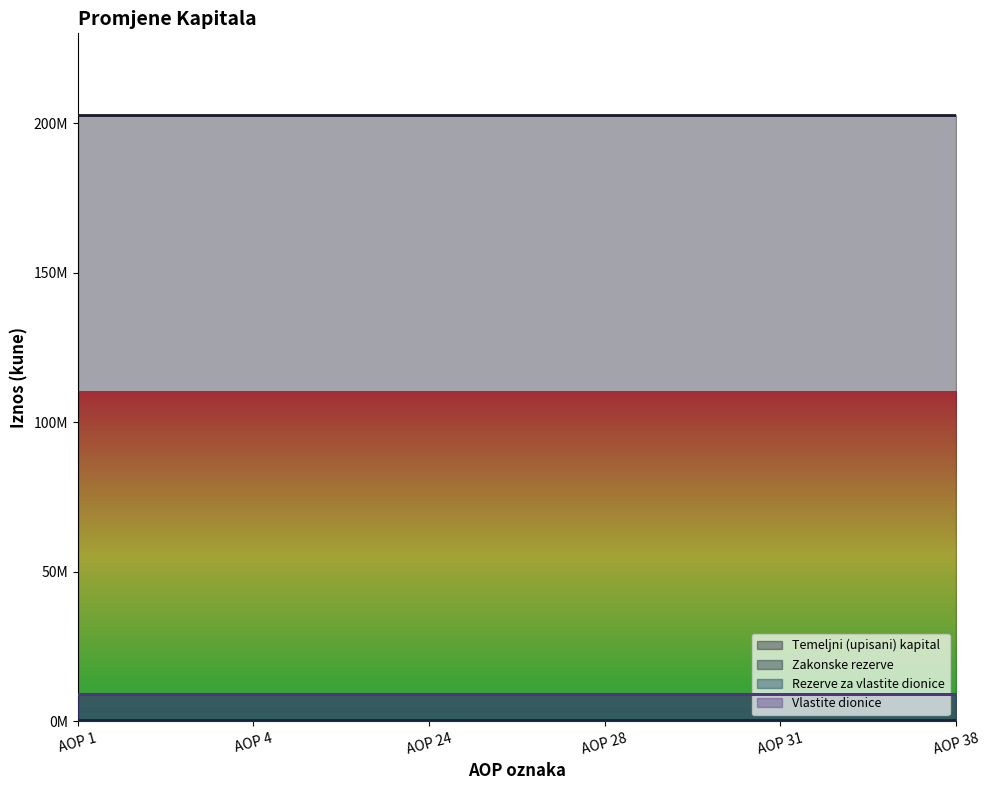

Reading left to right, list all the values displayed in this chart.

Temeljni (upisani) kapital: AOP 1=202769470	AOP 4=202769470	AOP 24=202769470	AOP 28=202769470	AOP 31=202769470	AOP 38=202769470
Zakonske rezerve: AOP 1=488560	AOP 4=488560	AOP 24=488560	AOP 28=488560	AOP 31=488560	AOP 38=488560
Rezerve za vlastite dionice: AOP 1=8963460	AOP 4=8963460	AOP 24=8963460	AOP 28=8963460	AOP 31=8963460	AOP 38=8963460
Vlastite dionice: AOP 1=8963460	AOP 4=8963460	AOP 24=8963460	AOP 28=8963460	AOP 31=8963460	AOP 38=8963460